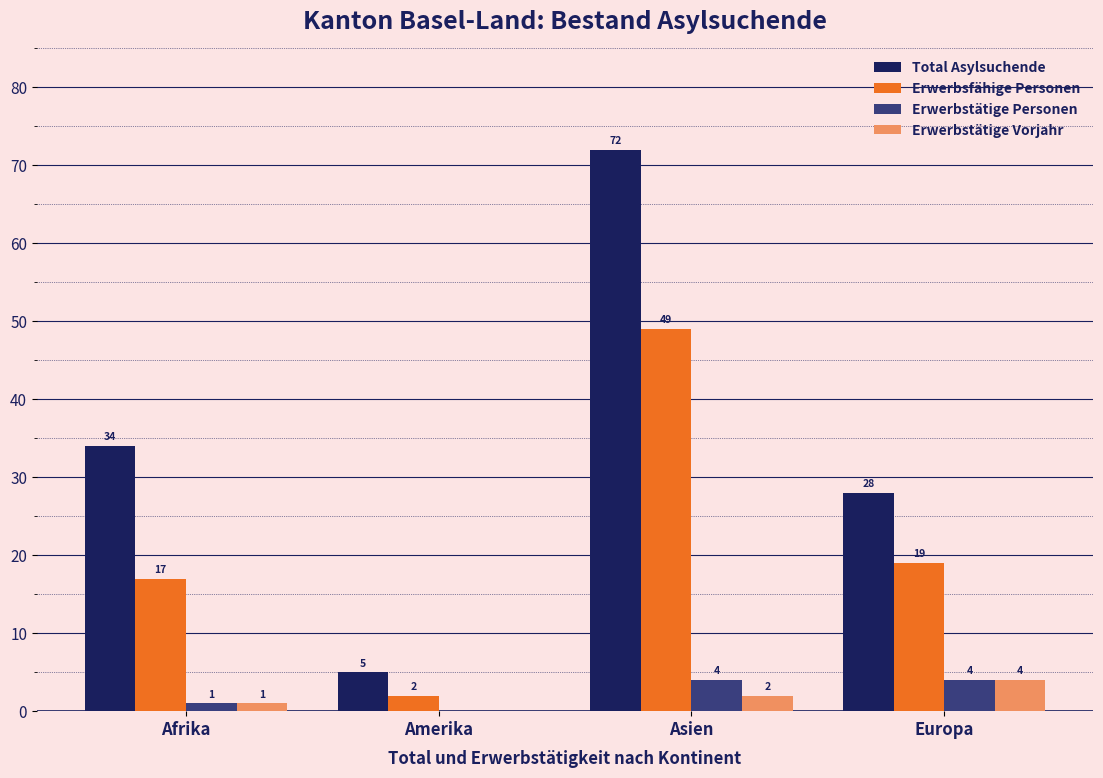

What is the spread (max minus min) of values at Amerika?

5